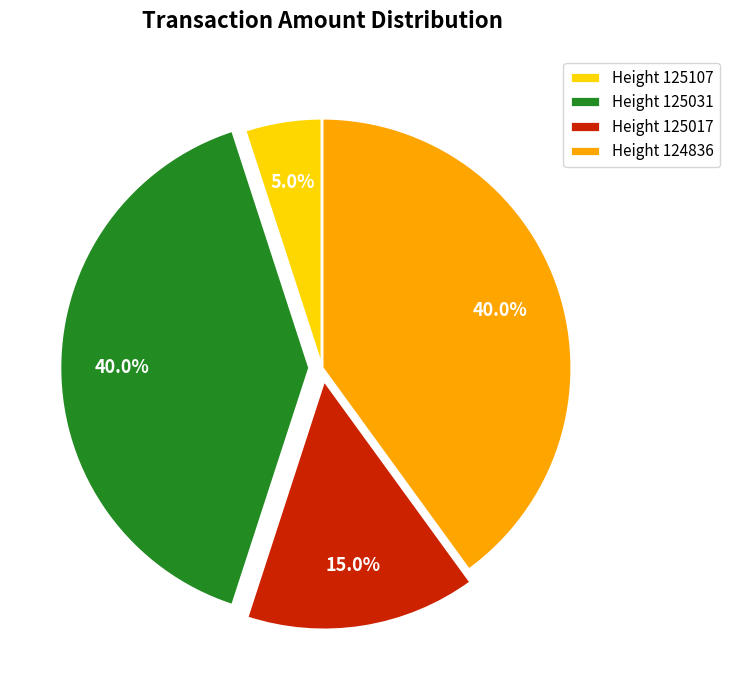

Which category has the smallest portion of the pie?

Height 125107